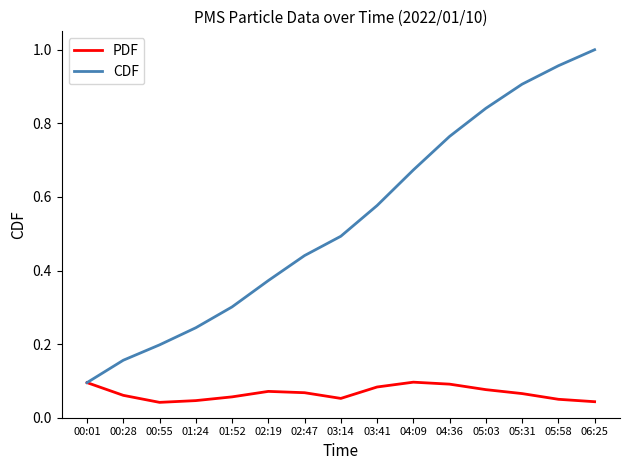

Is it true that PDF equals 0.0 at 03:14?

False